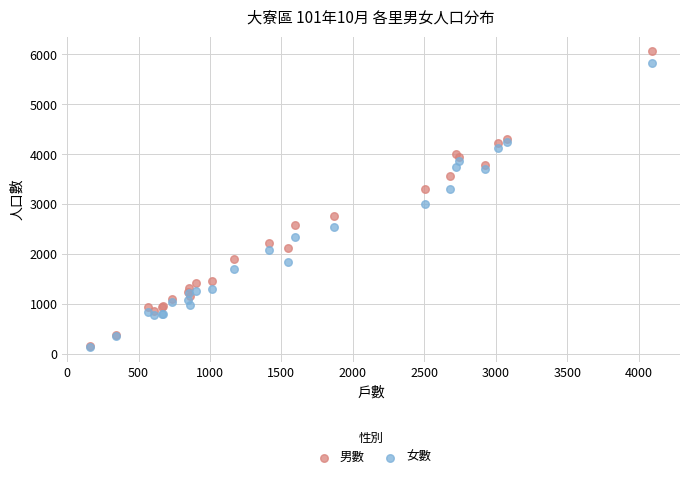

Across all series, what Y value is closest to 3097?

3009